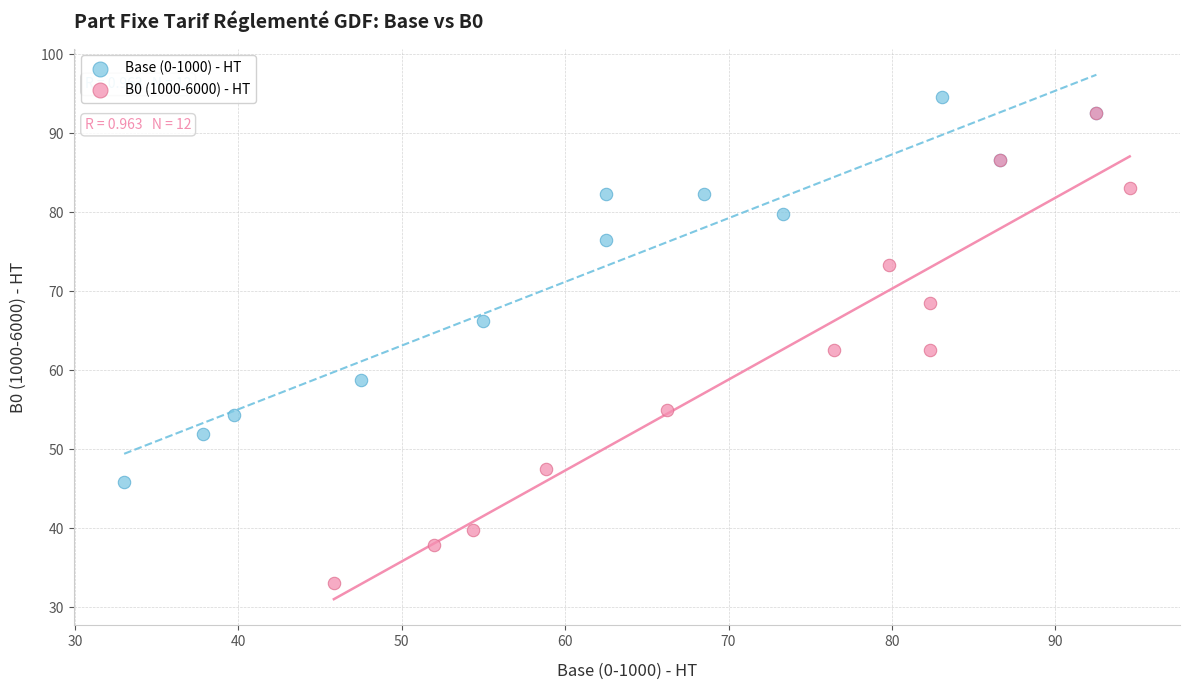

What are all the series names shown in the legend?

Base (0-1000) - HT, B0 (1000-6000) - HT